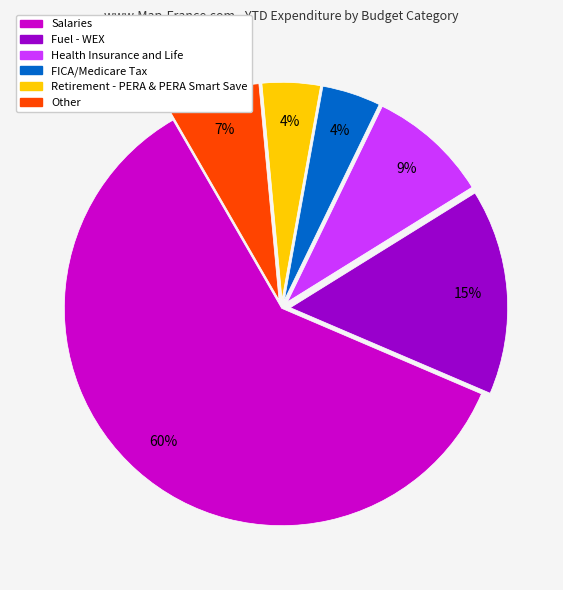

How many segments does this pie chart have?

6